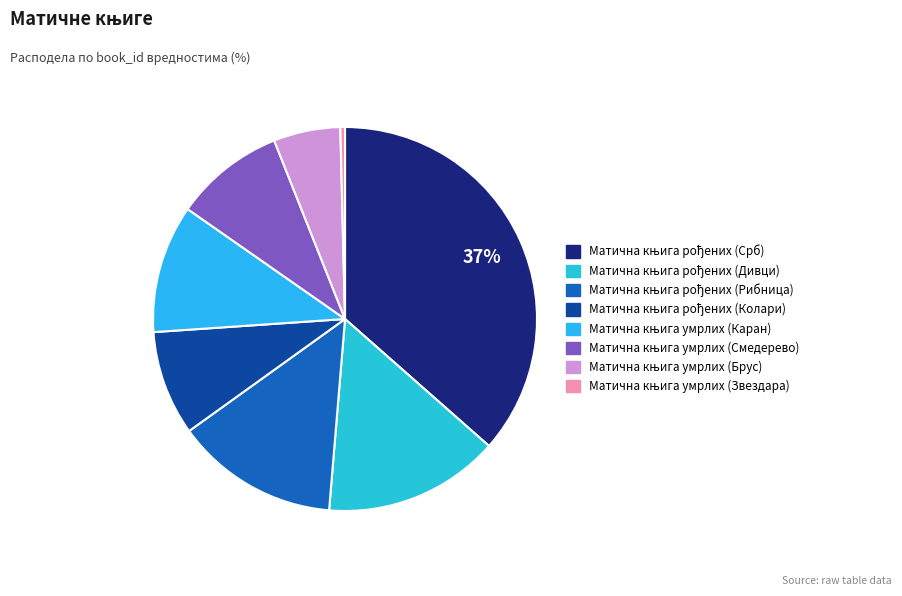

Which slice is the smallest?

Матична књига умрлих (Звездара)